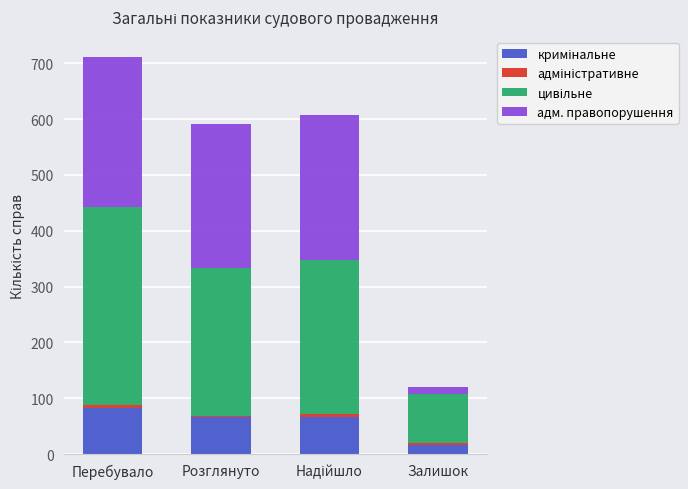

What is the total value across all series at Перебувало?

712